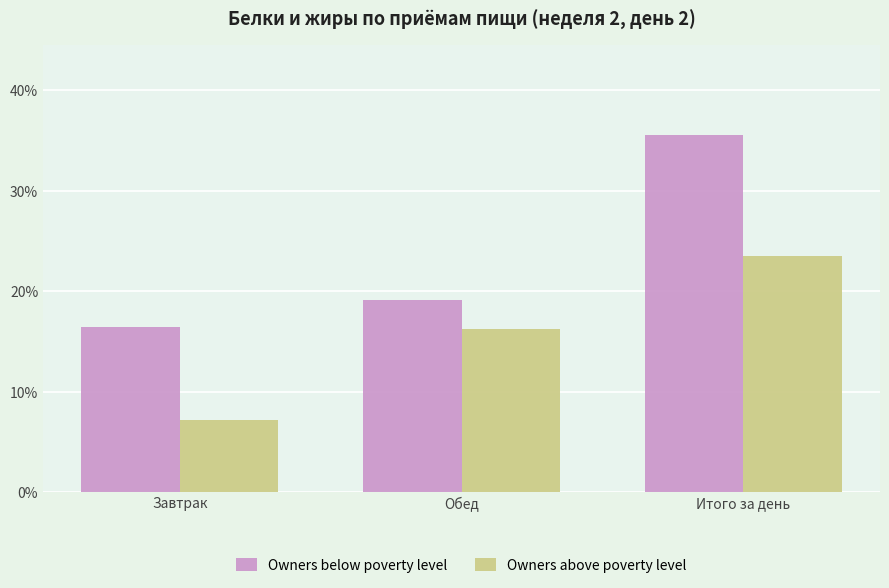

What position from the right is Обед?

2